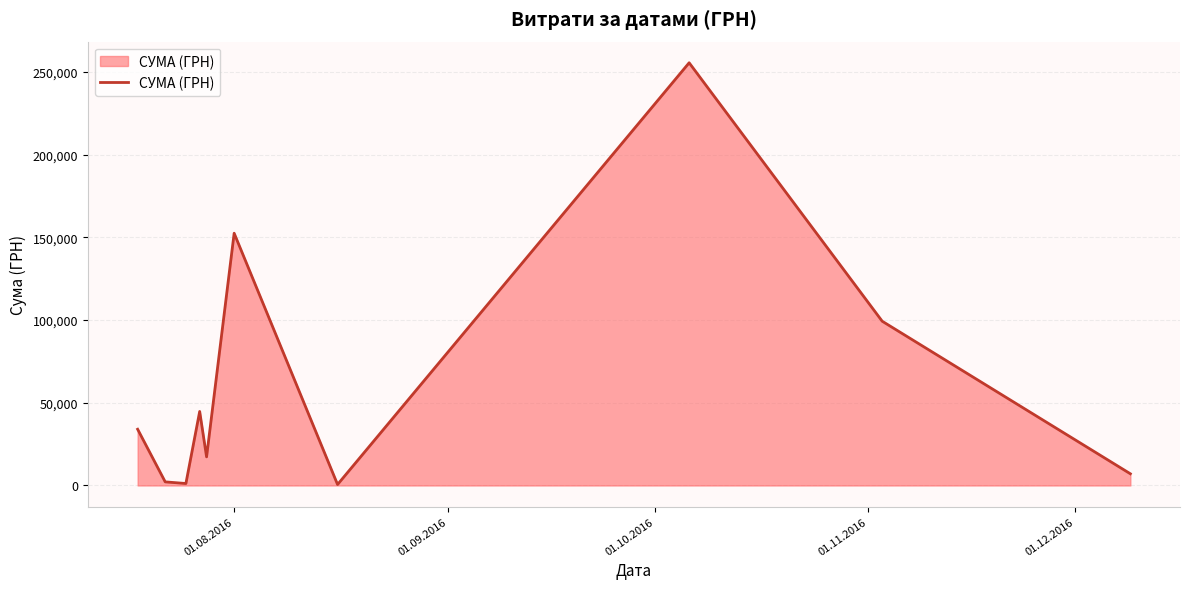

What is the difference between the maximum and minimum values?

254950.2